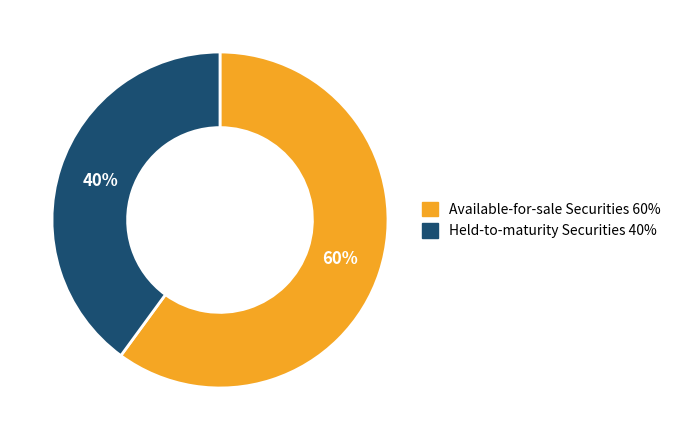

Does Available-for-sale Securities account for over 50% of the chart?

Yes